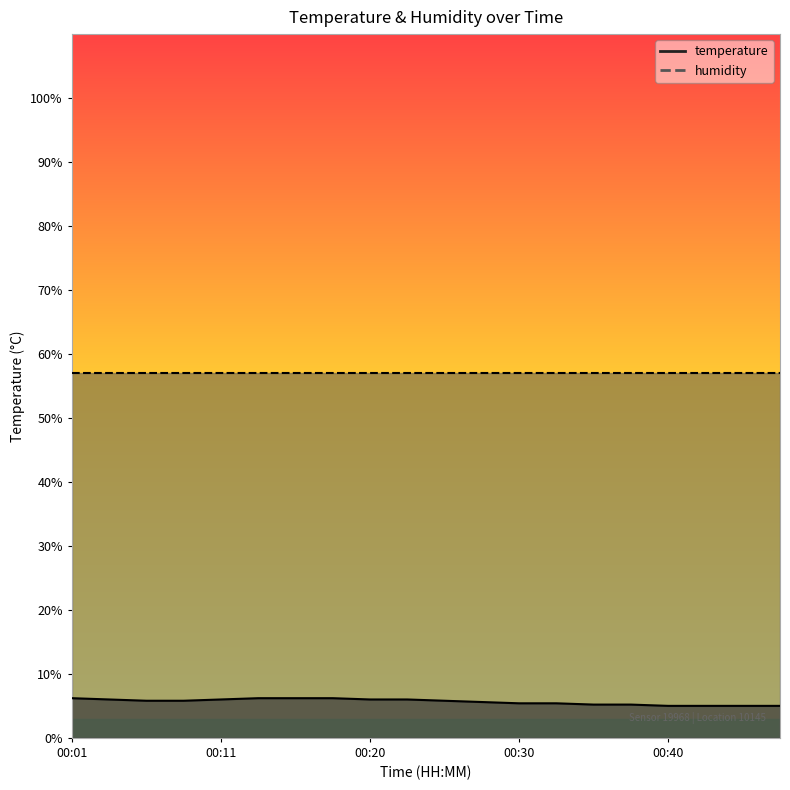

Reading left to right, transcribe all the data shown in this chart.

6.2	6.0	5.8	5.8	6.0	6.2	6.2	6.2	6.0	6.0	5.8	5.6	5.4	5.4	5.2	5.2	5.0	5.0	5.0	5.0